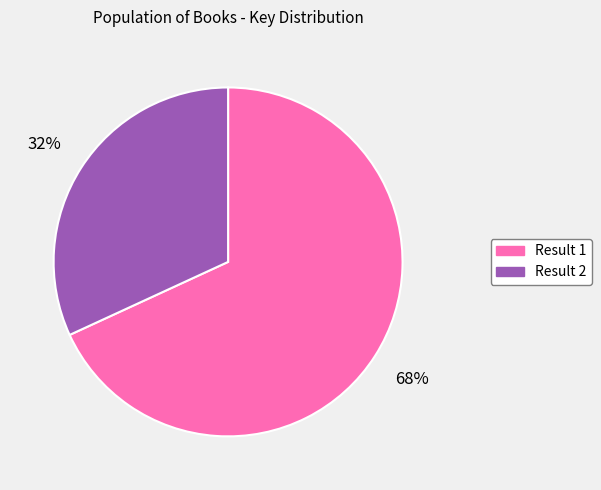

To the nearest percent, what is the difference between the largest and smallest slice percentages?

36%